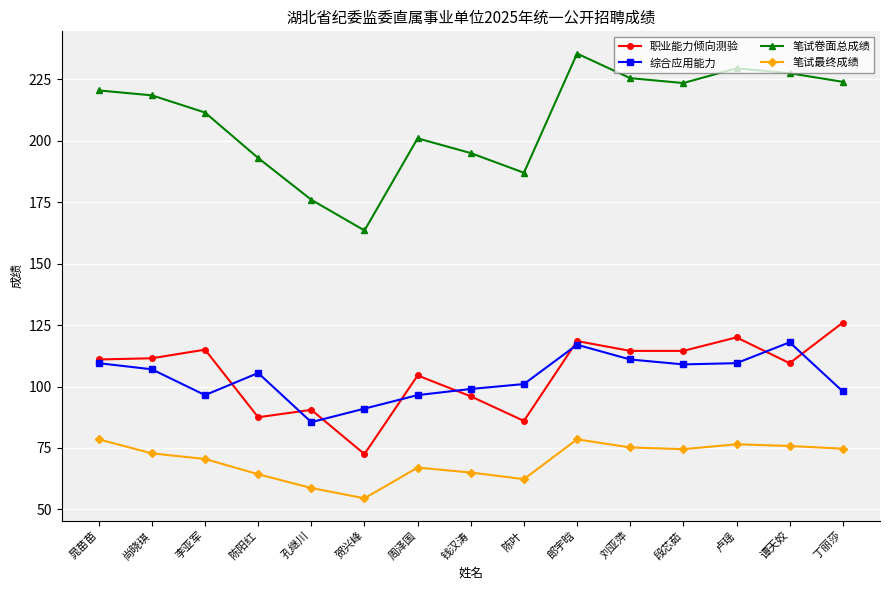

Where is the first local maximum for 综合应用能力?

陈阳红